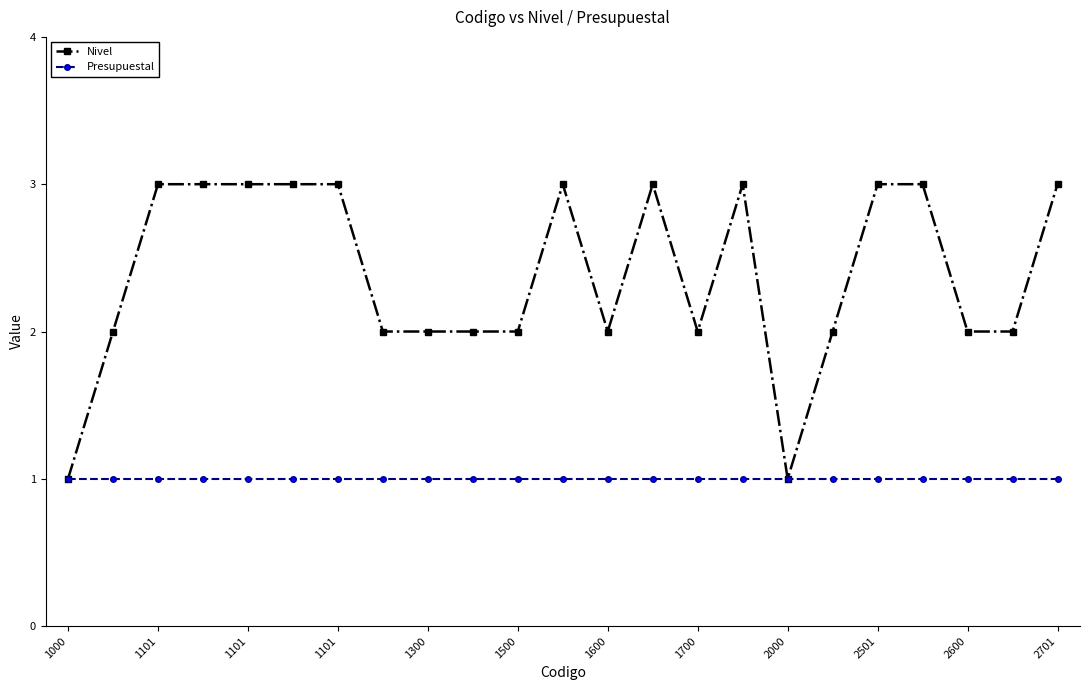

Which series has the largest total across all categories?

Nivel